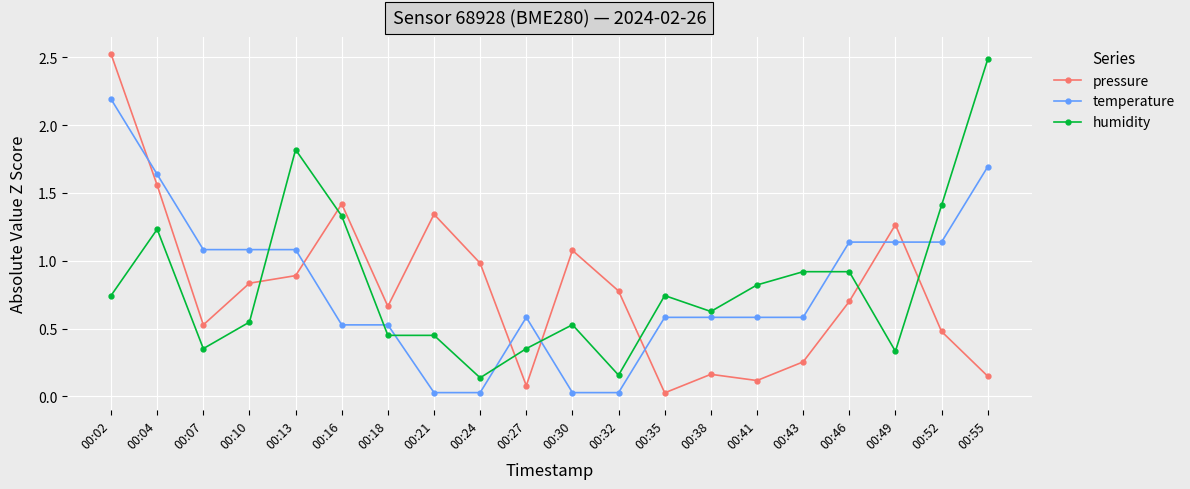

How many data points does each series have?

20